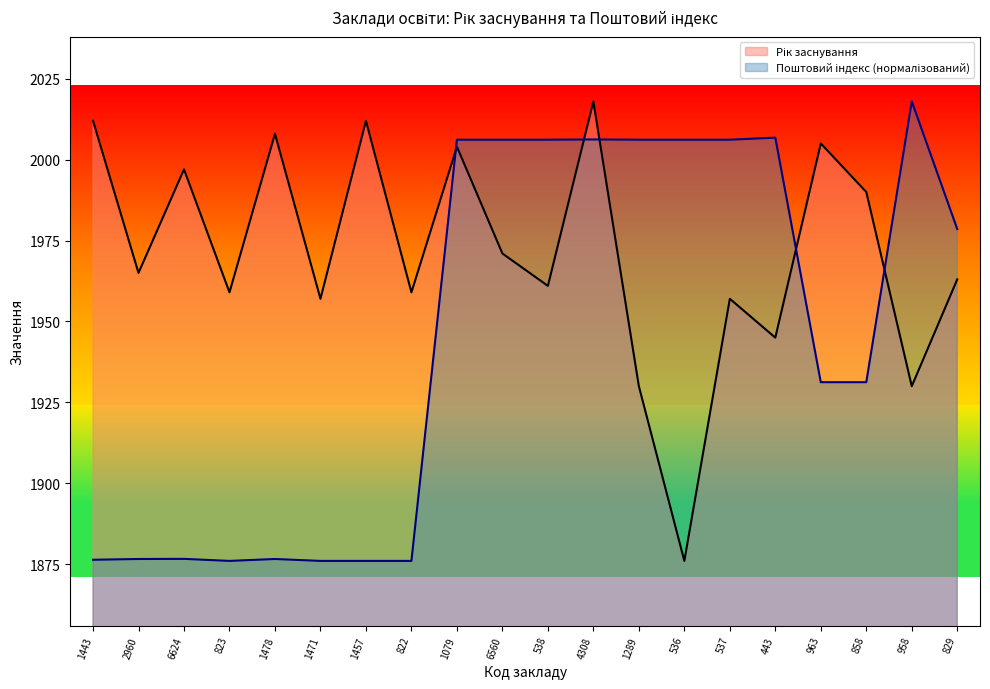

What is the label of the 3rd point from the right?

858